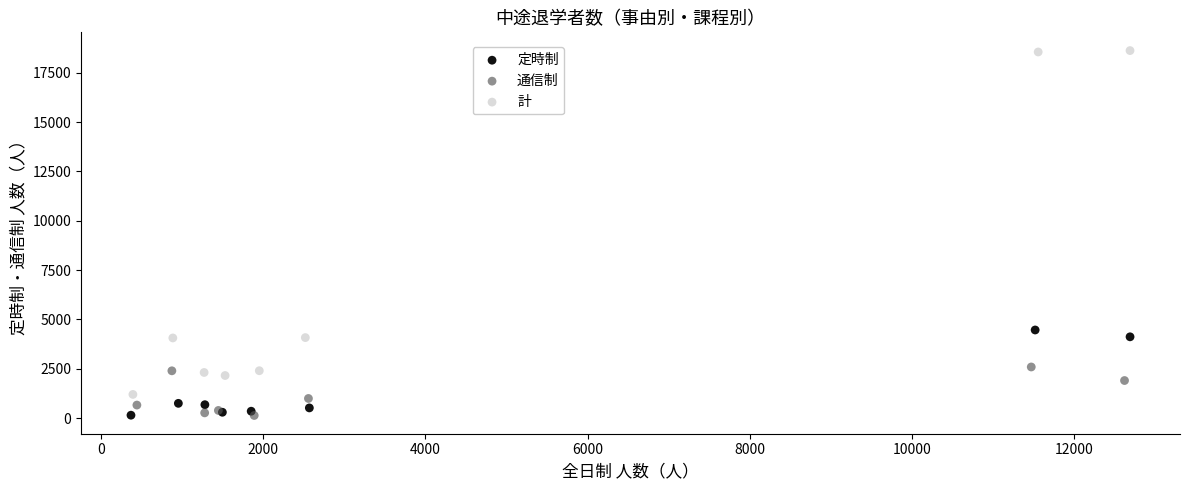

Which series reaches the maximum Y coordinate?

計